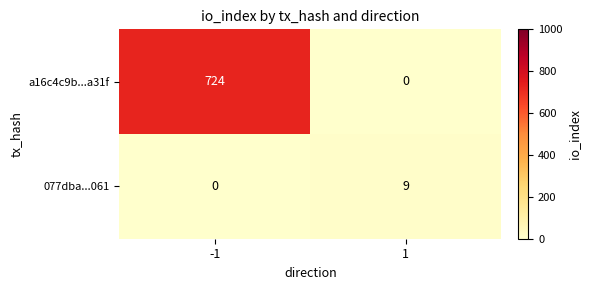

How many series are shown in this chart?

2